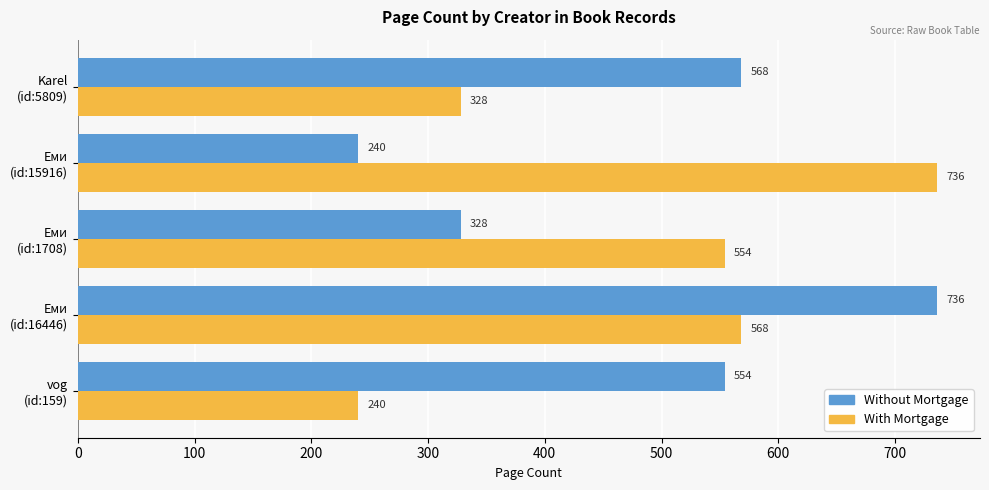

What is the average value of the Without Mortgage series?

485